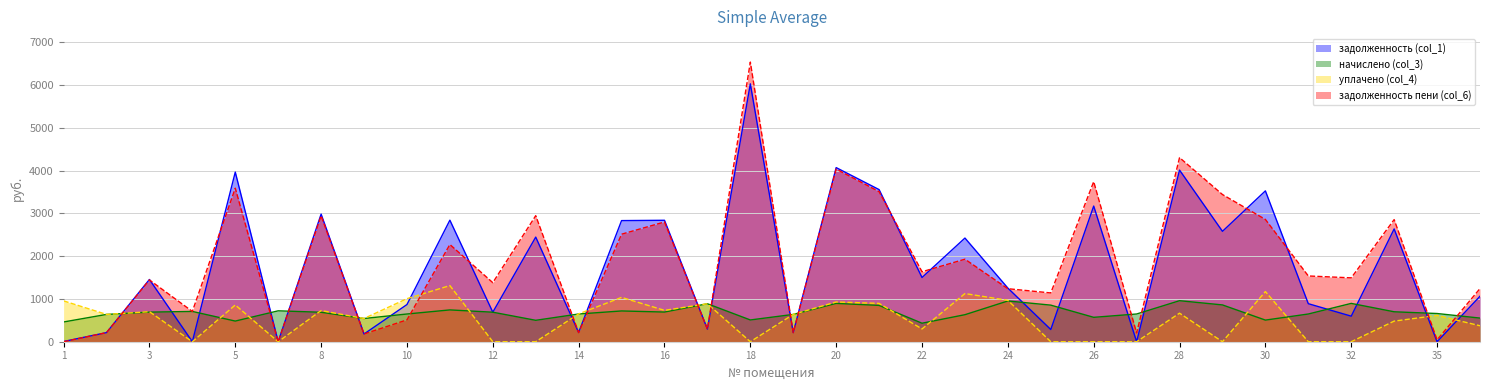

What are all the series names shown in the legend?

задолженность (col_1), начислено (col_3), уплачено (col_4), задолженность пени (col_6)